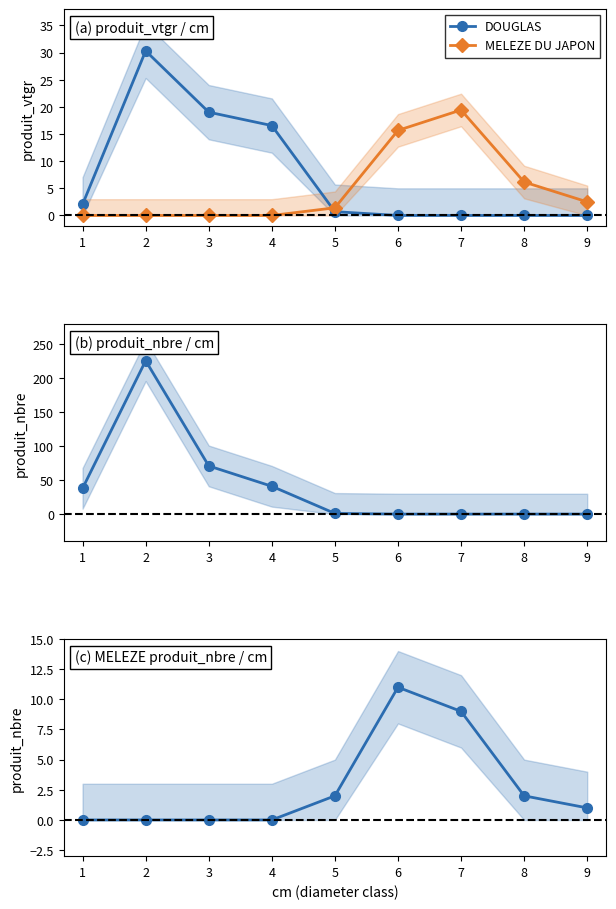

What is the highest value of the DOUGLAS produit_nbre series?

226.0